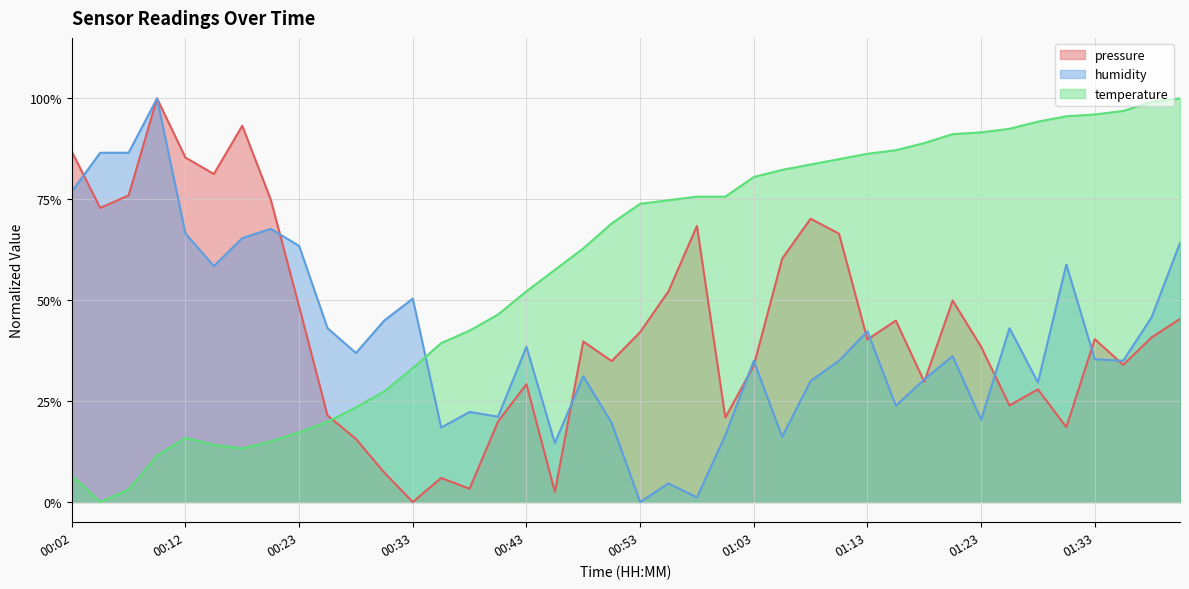

Which category has the highest value across all series?

00:10